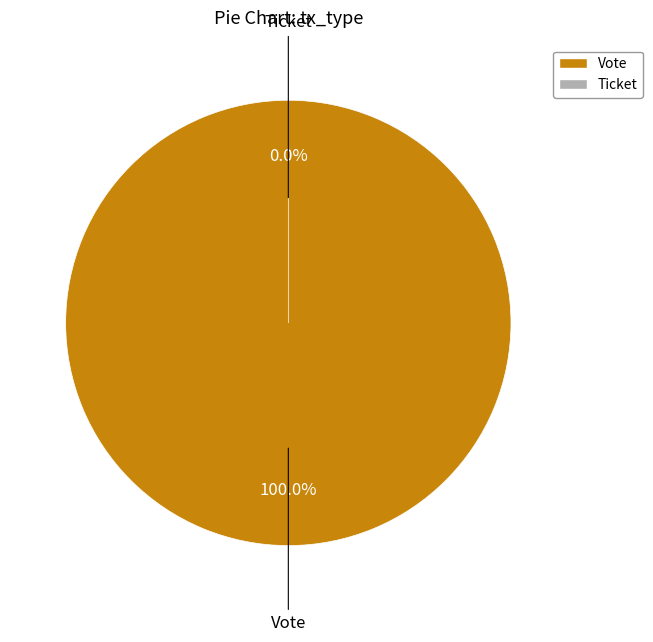

Is there any slice that represents more than half of the pie?

Yes